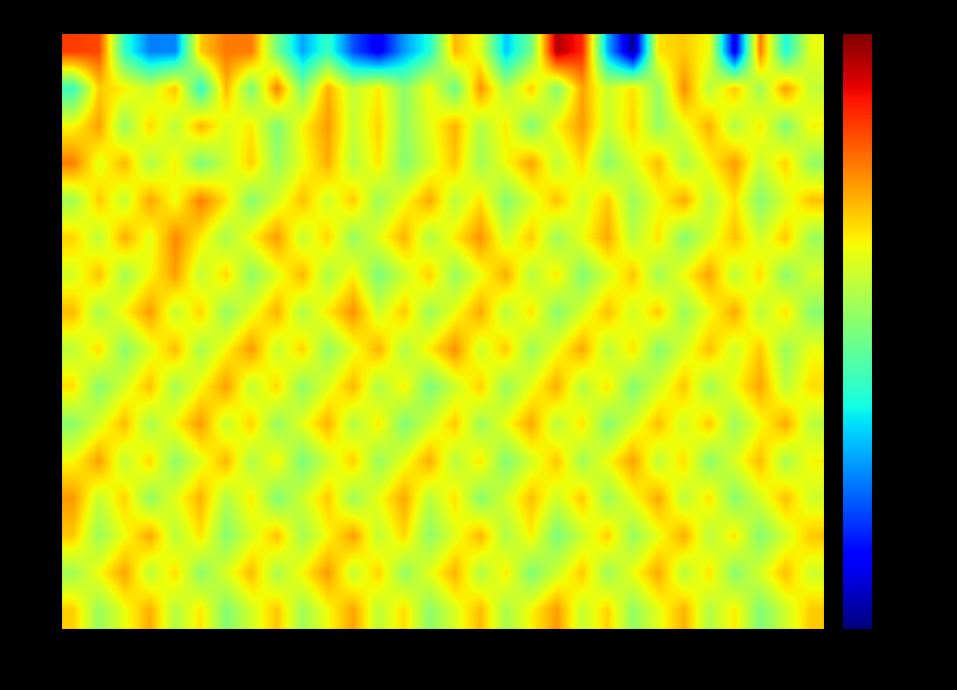

What is the smallest value displayed?

-132.7